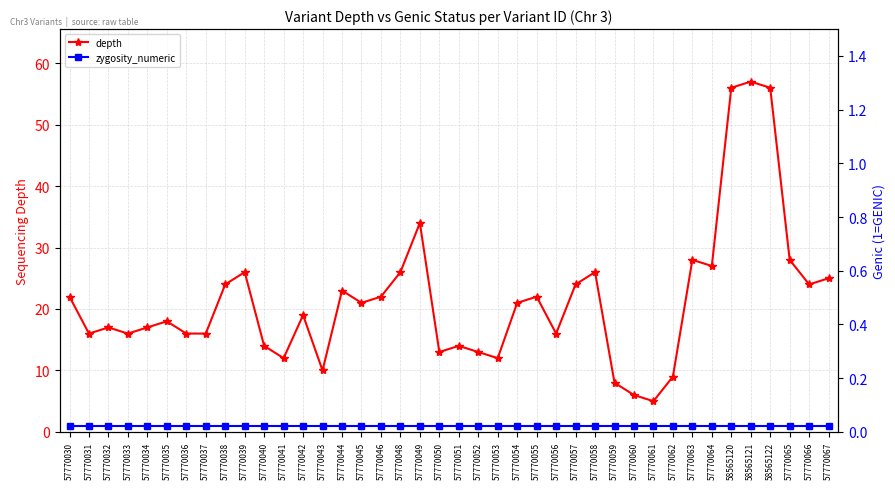

At how many categories does at least one series exceed 4?

40